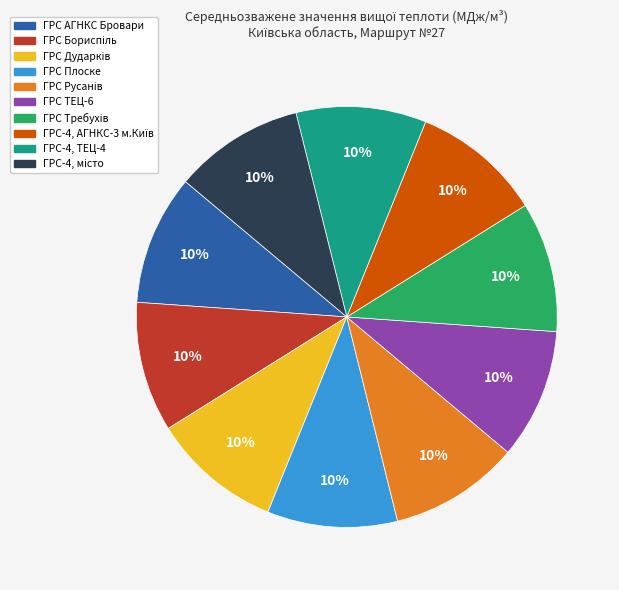

Does any single category account for the majority?

No